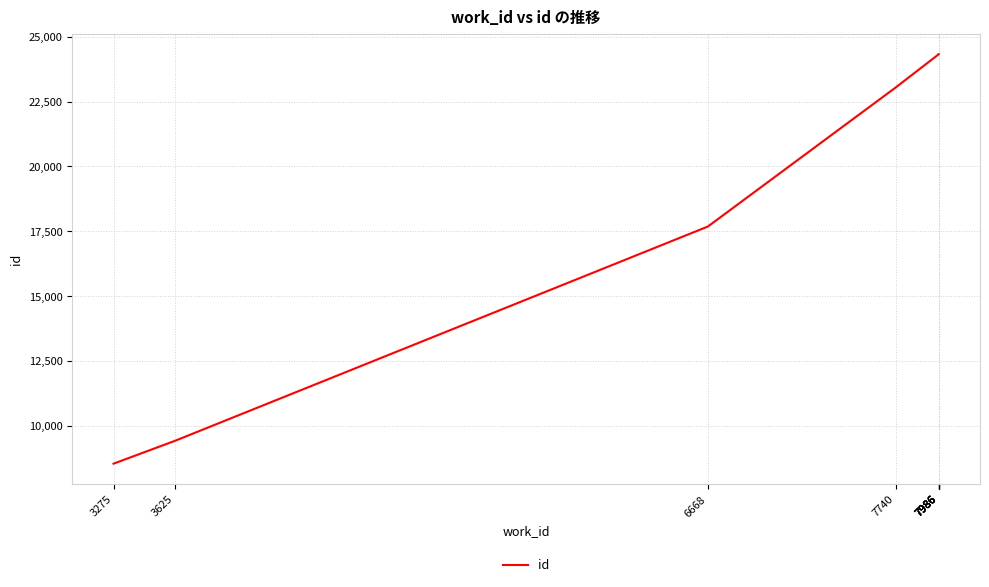

What is the difference between the maximum and minimum values?

15793